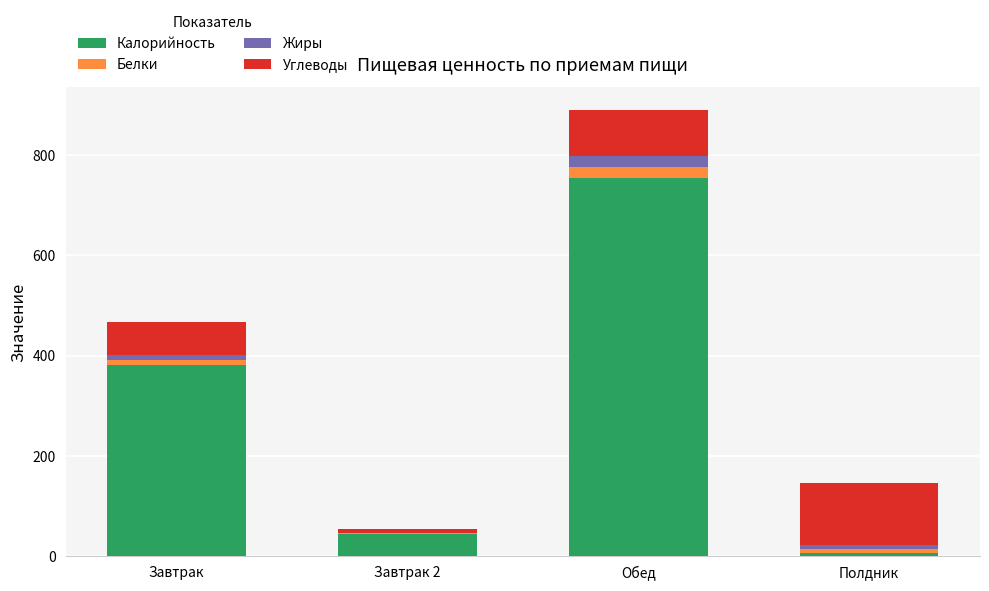

What is the maximum value for Калорийность?

753.4